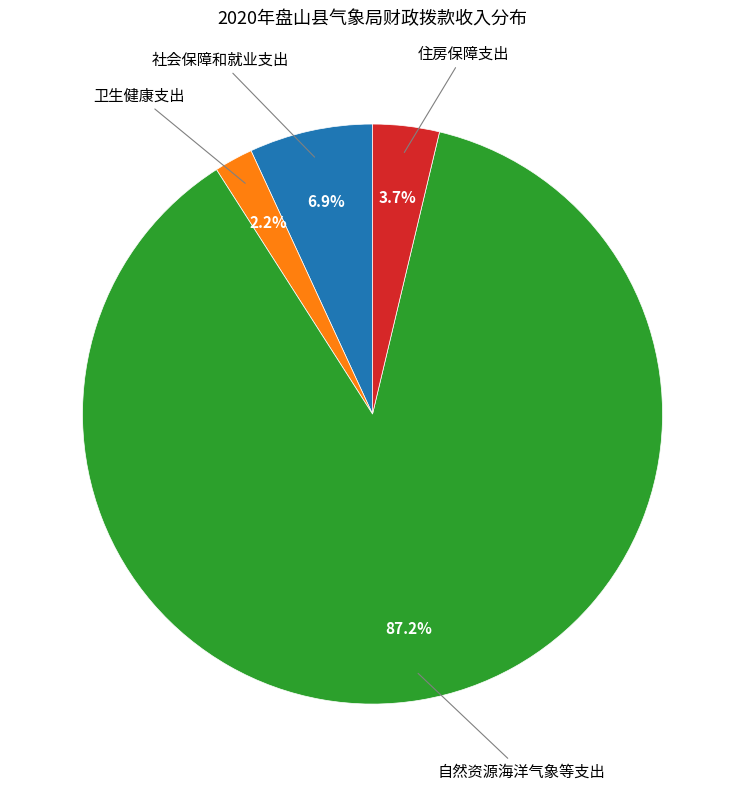

Does any single category account for the majority?

Yes